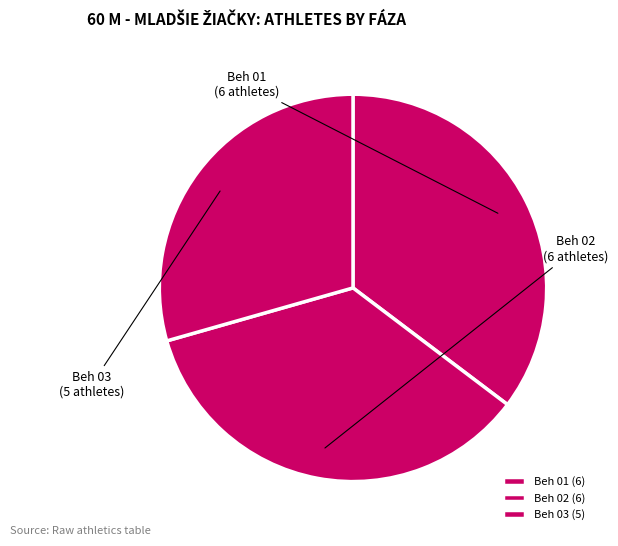

Approximately how many times larger is the value at Beh 03 compared to Beh 02?

0.8